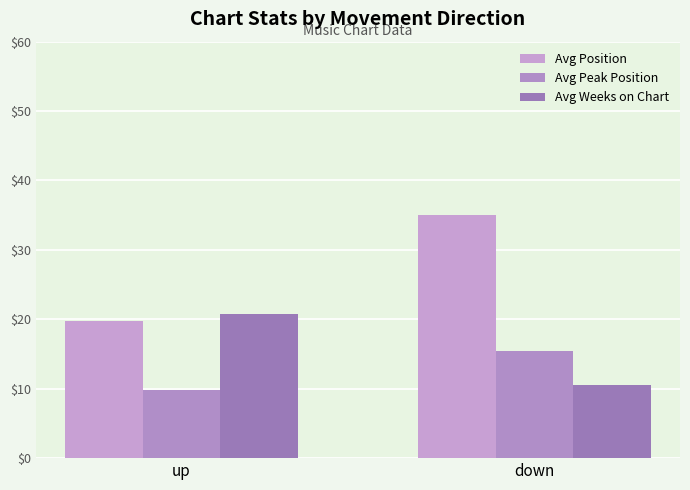

Which label corresponds to the smallest value in the chart?

up